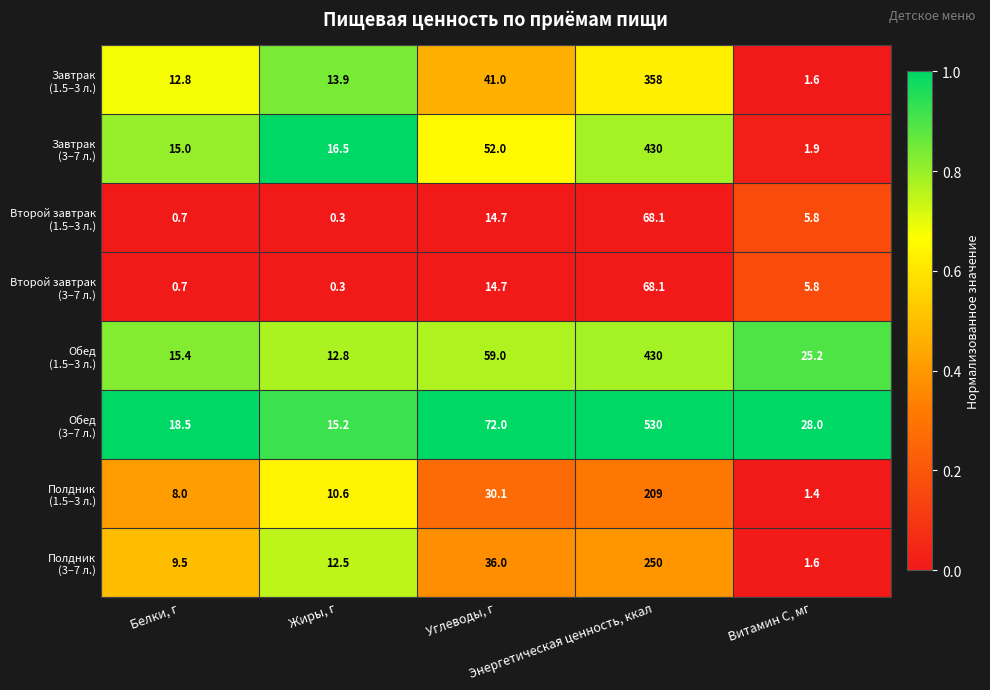

What is the maximum value shown in the chart?

530.0